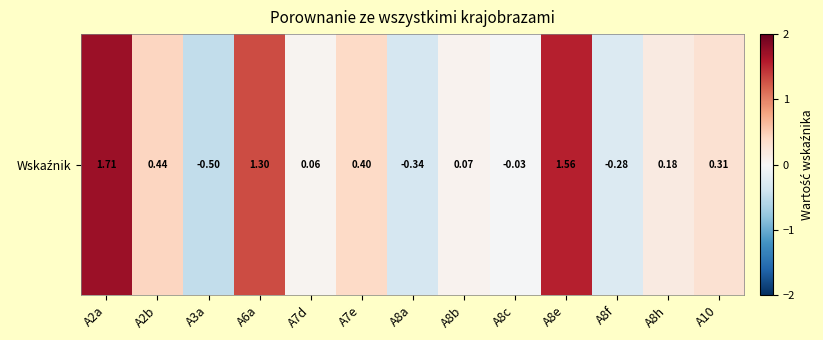

The chart shows a value of 0.1 at A8b. True or false?

False